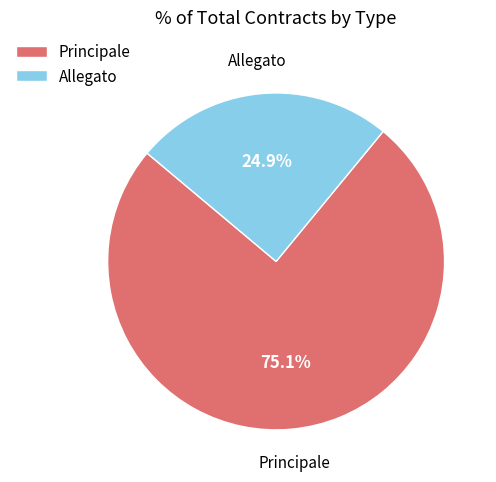

The Principale slice represents 75% of the pie. True or false?

True